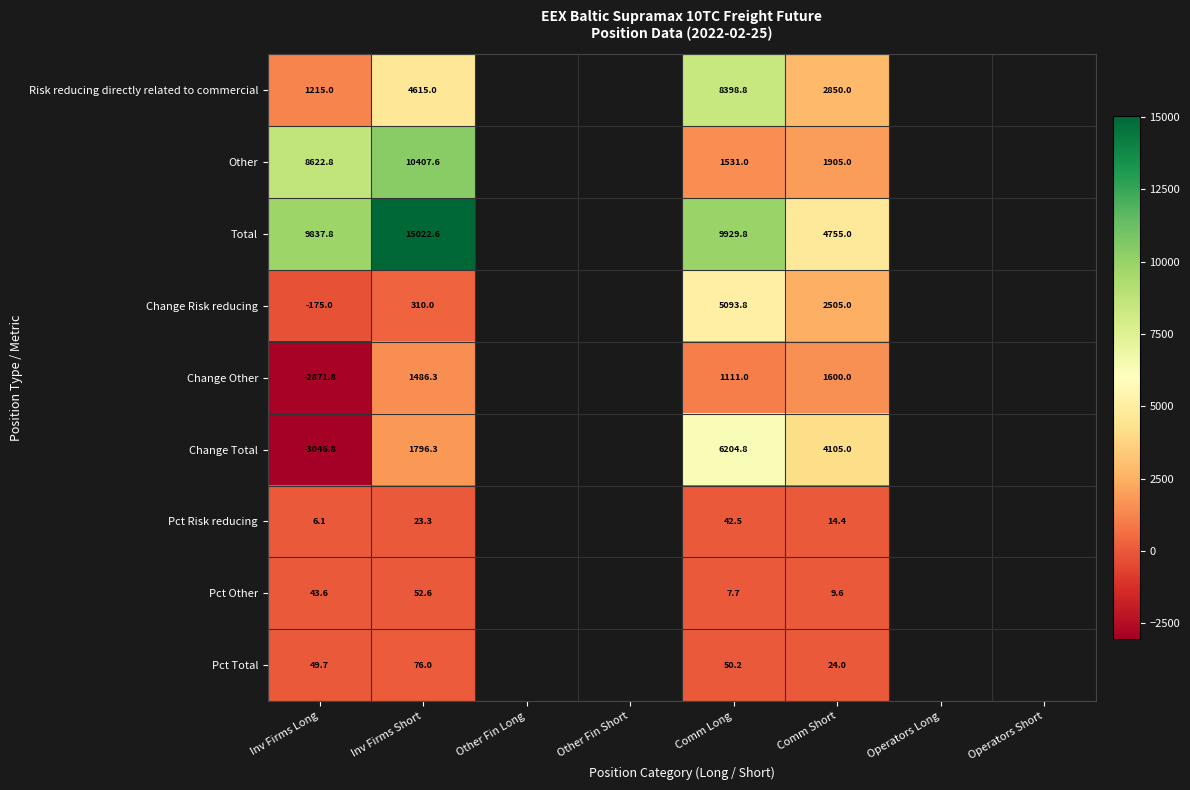

Which category has the lowest value across all series?

Inv Firms Long